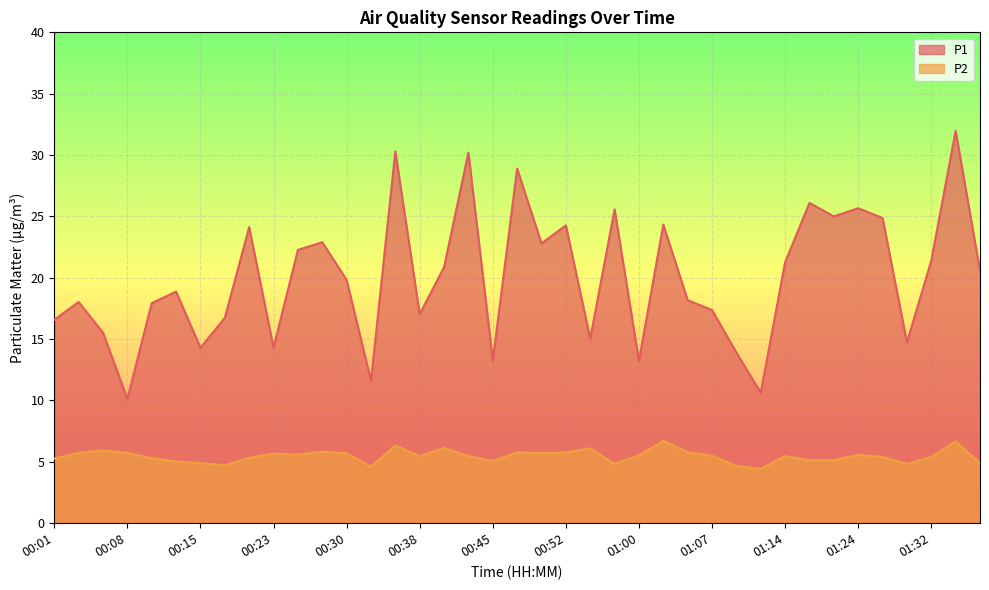

What are all the series names shown in the legend?

P1, P2